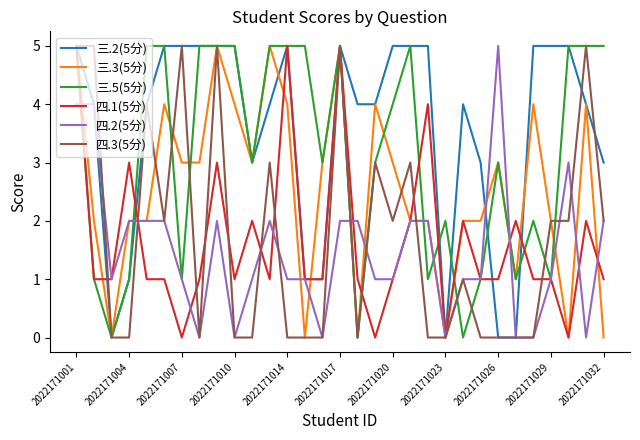

Which series has the largest total across all categories?

三.2(5分)